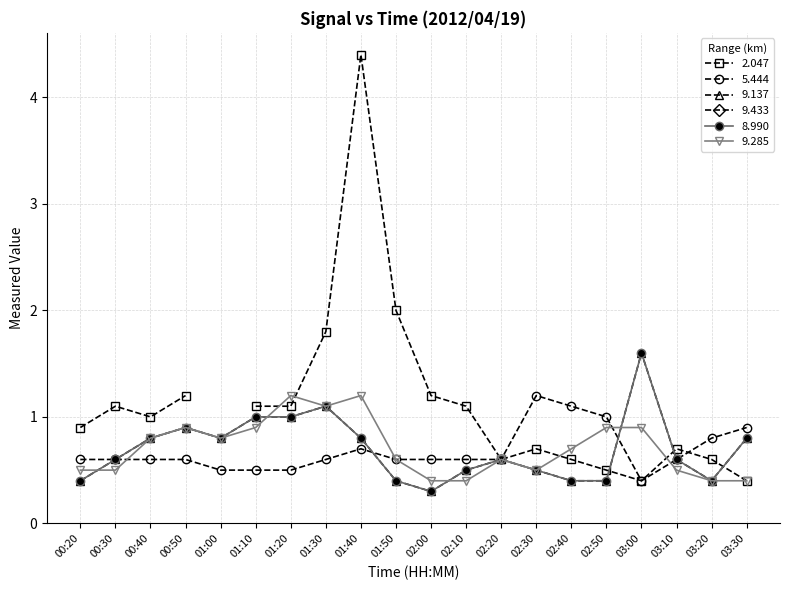

At which label does 9.137 reach its peak?

03:00